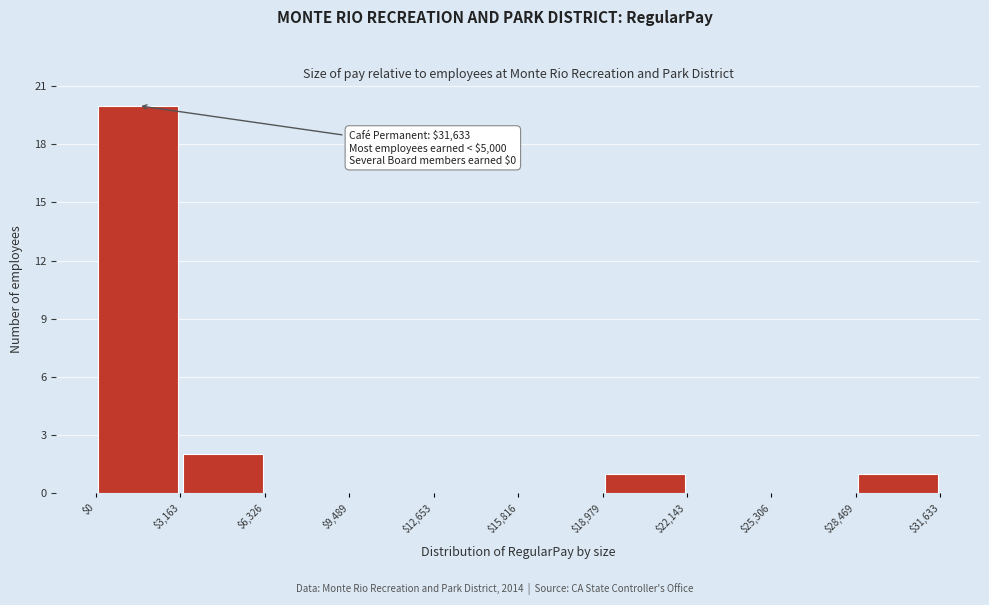

Over which range of the x-axis is the bar tallest?

$0 to $3,163